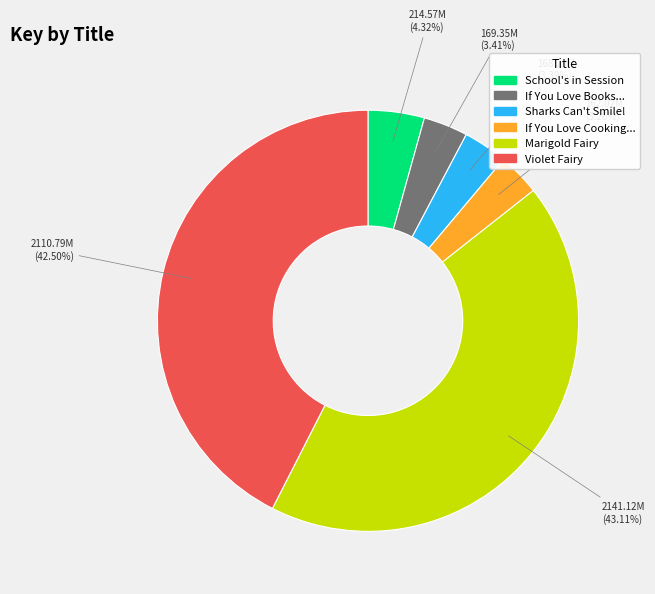

How many segments does this pie chart have?

6